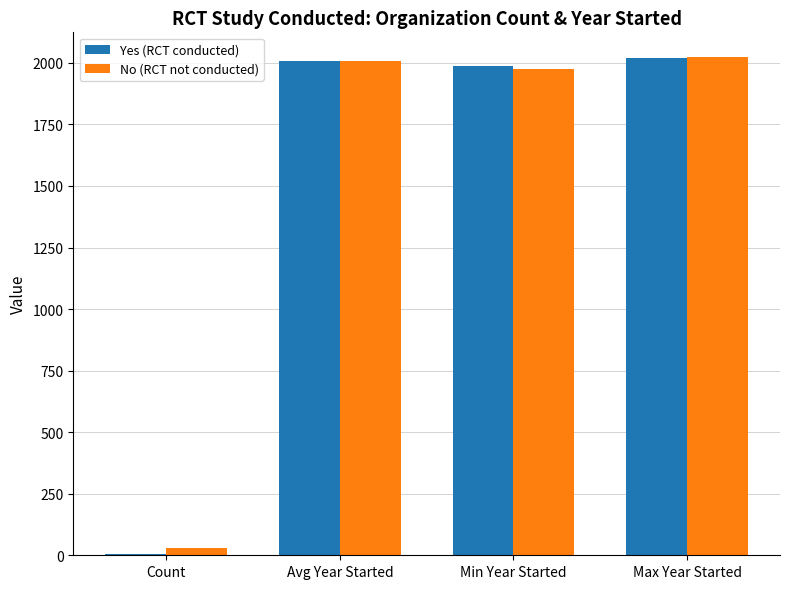

True or false: Yes (RCT conducted) has a value of 2020.0 at Max Year Started.

True